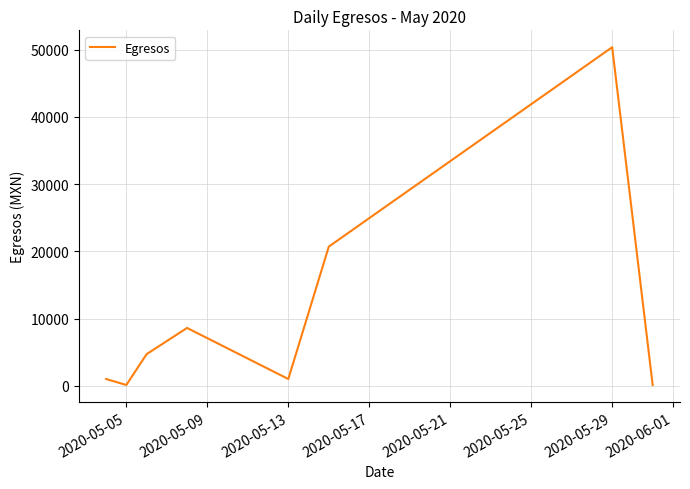

What is the maximum value shown in the chart?

50369.4